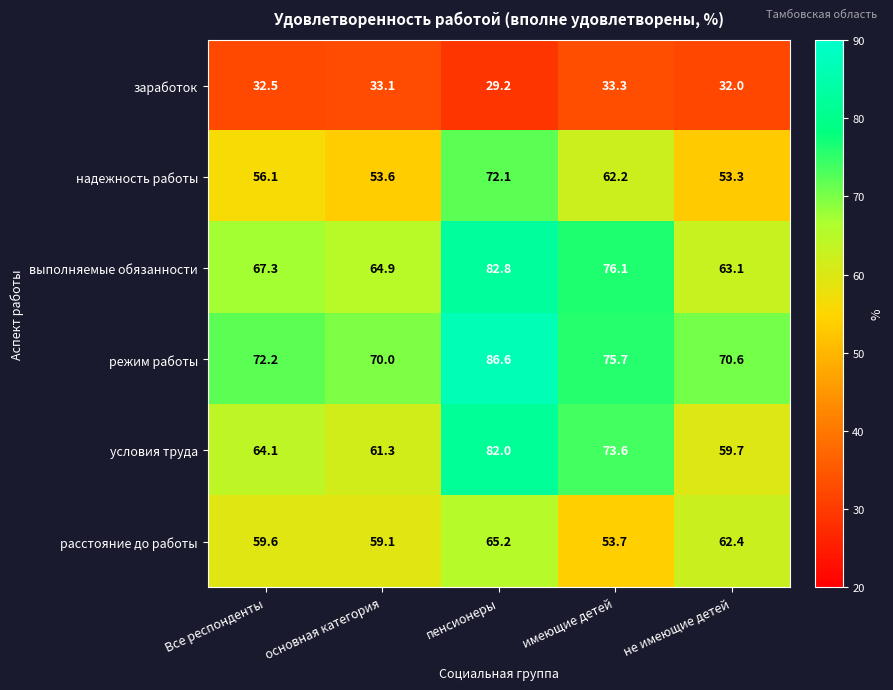

At which category does the chart reach its peak across all series?

пенсионеры